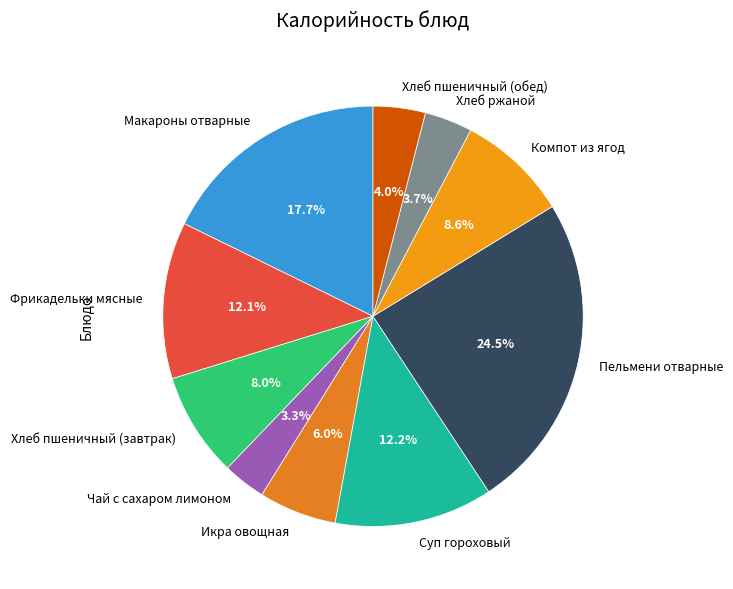

Is it true that Макароны отварные is 18% of the pie?

True